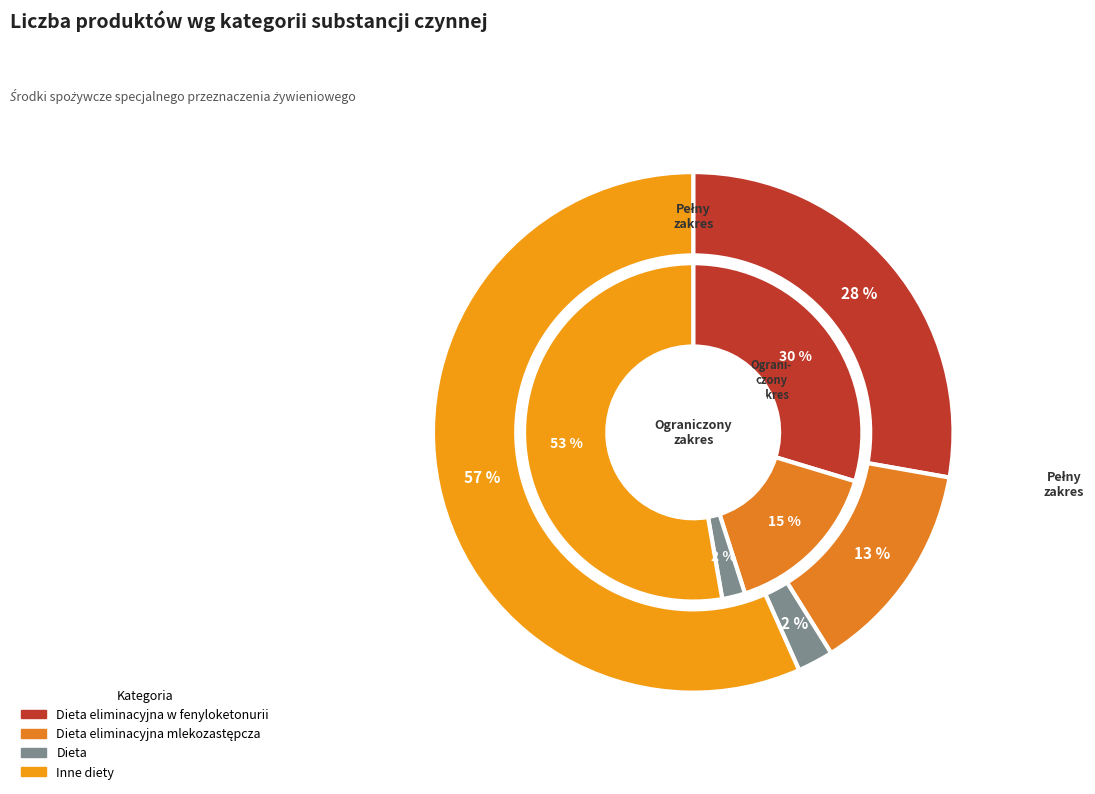

Between Dieta eliminacyjna mlekozastępcza and Dieta, which series saw the biggest shift?

inner